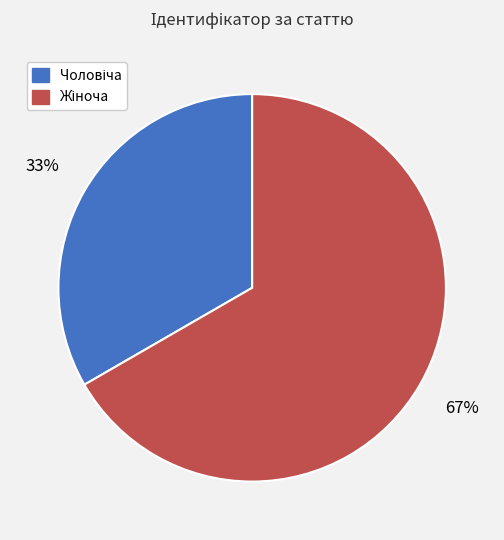

Does any single category account for the majority?

Yes